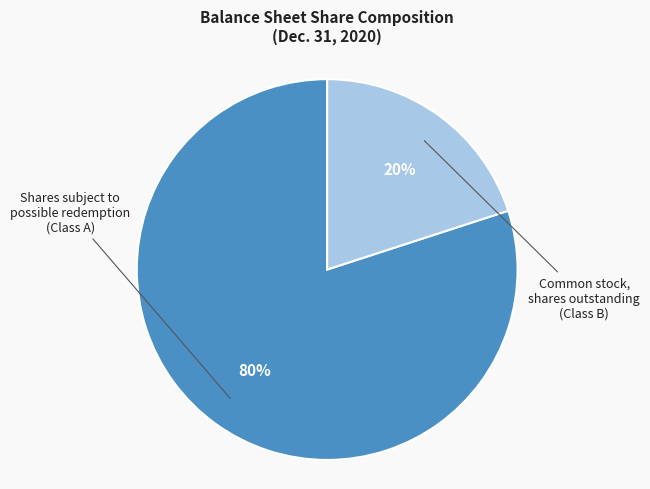

To the nearest percent, what percentage of the pie is Common stock, shares outstanding (Class B)?

20%